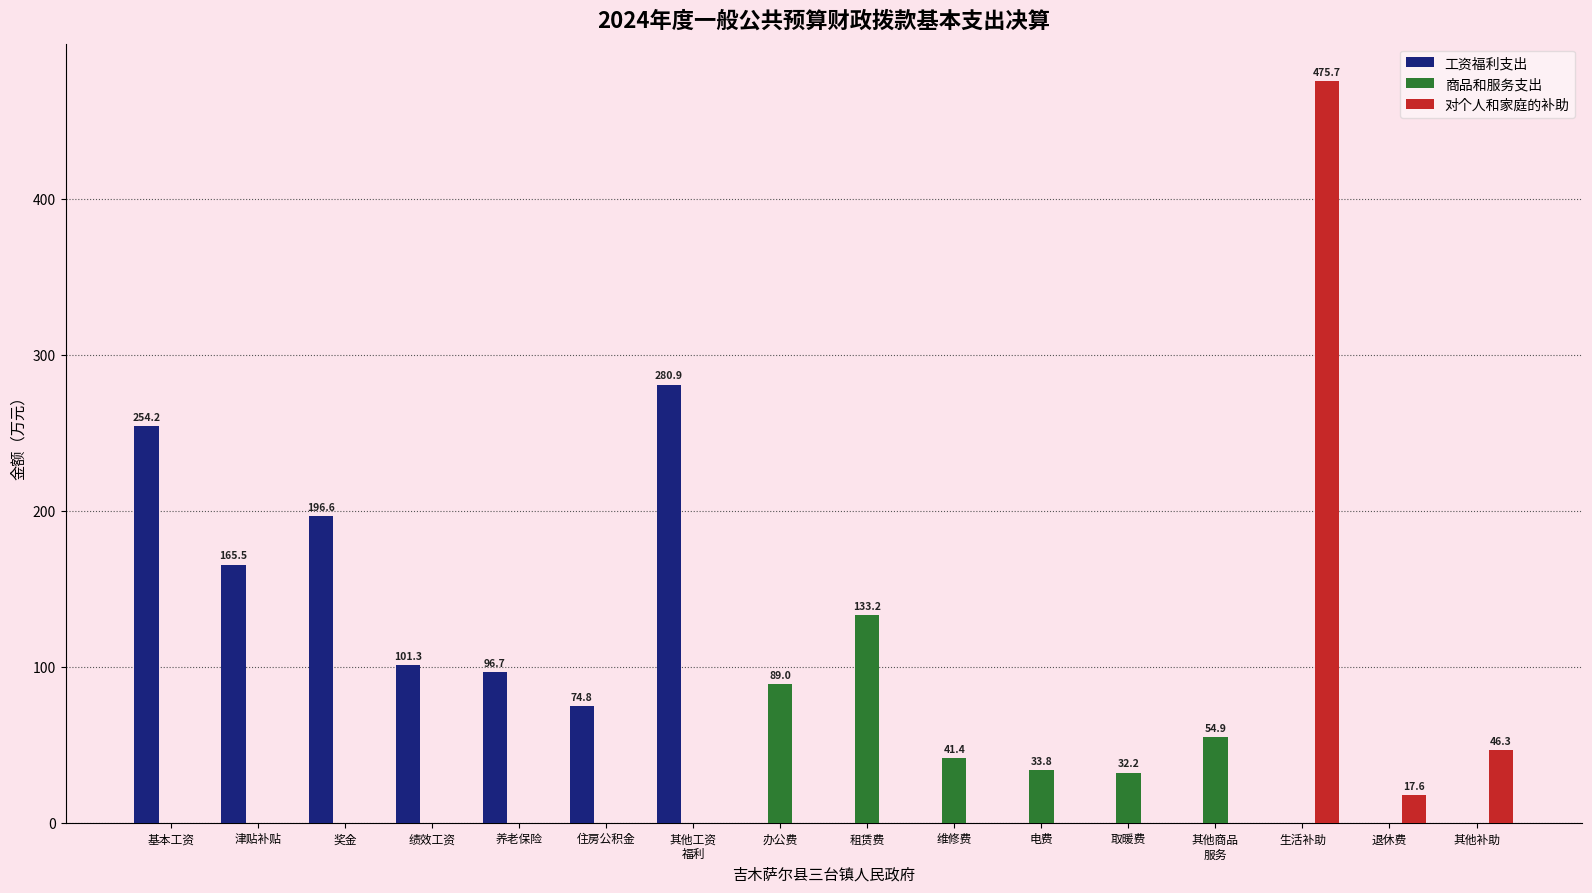

What is the maximum value for 商品和服务支出?

133.2